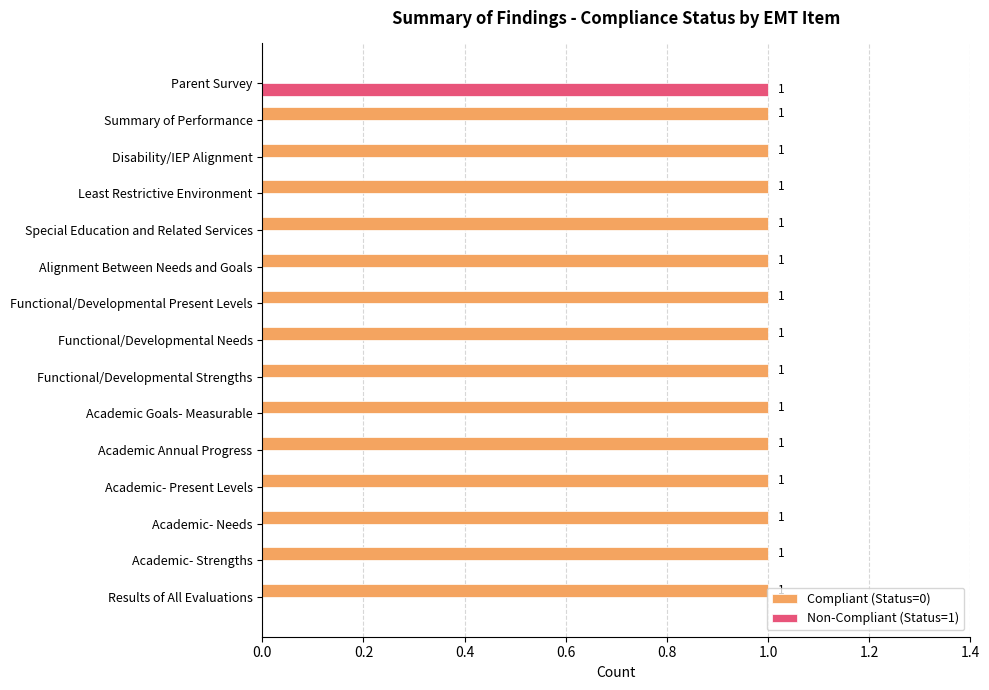

The value of Non-Compliant (Status=1) at Academic- Needs is 0. True or false?

True